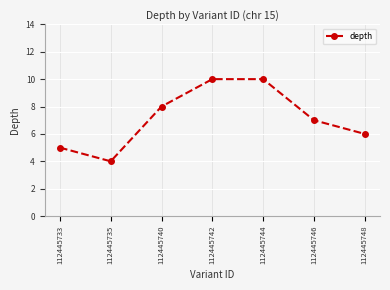

What is the value of the 3rd point from the left?

8